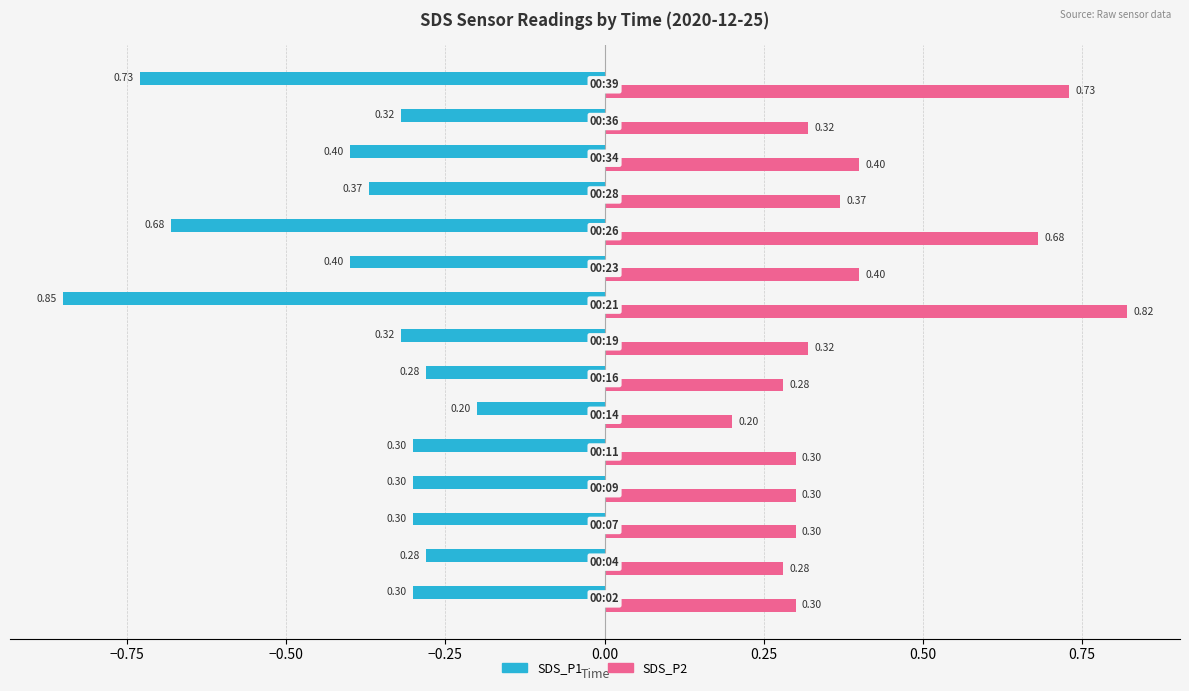

What are all the series names shown in the legend?

SDS_P1, SDS_P2